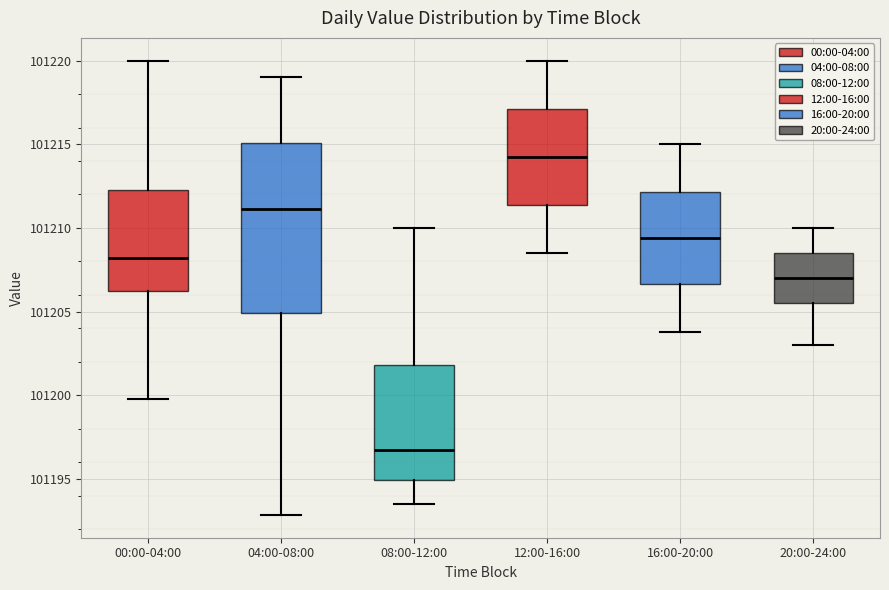

Where does the median line of the box for 12:00-16:00 sit on the y-axis? The values are not printed on the chart, so give them approximately, as read against the axis.

101214.5